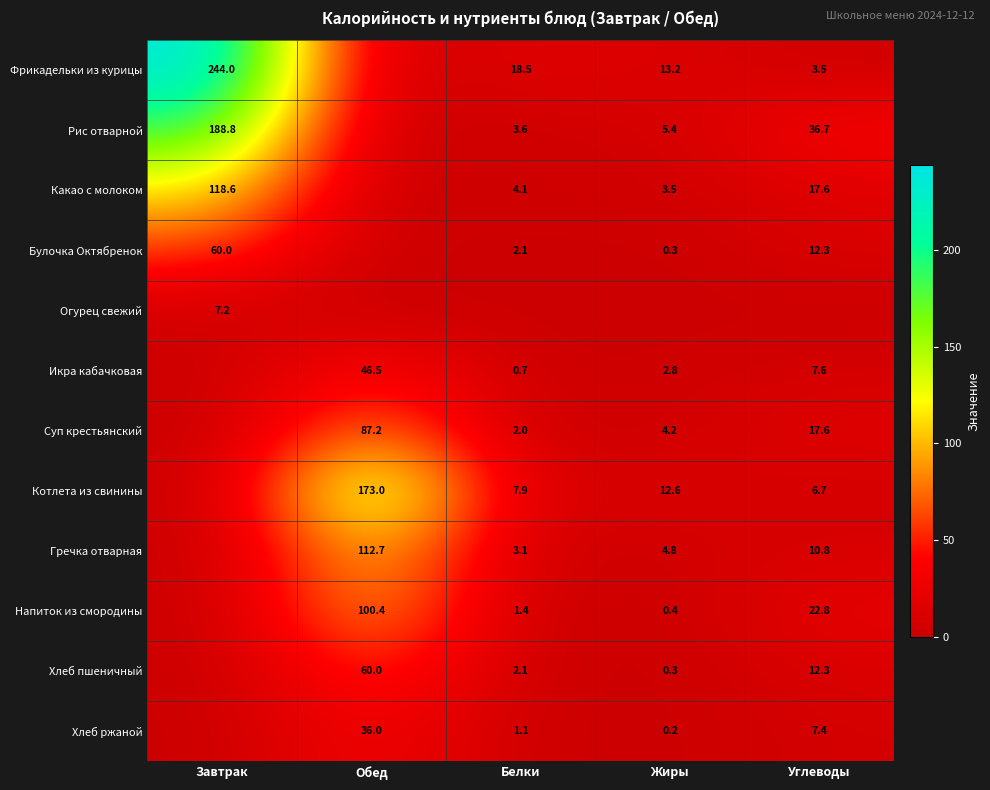

The Булочка Октябренок series shows 60.0 at Завтрак. True or false?

True